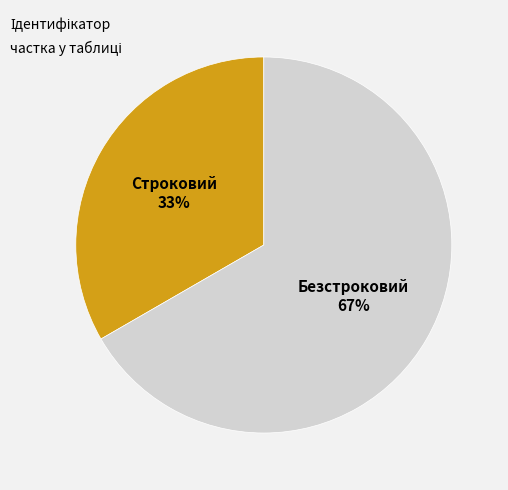

Count the number of slices in the pie.

2